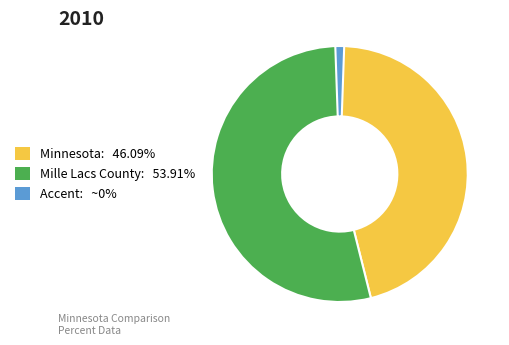

Is there any slice that represents more than half of the pie?

Yes